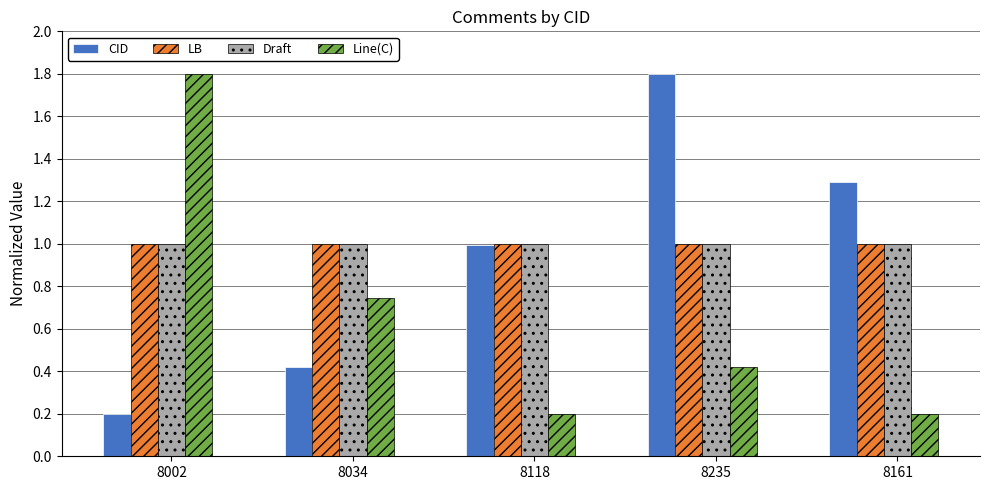

What is the difference between the second highest and minimum values in the CID series?

1.1